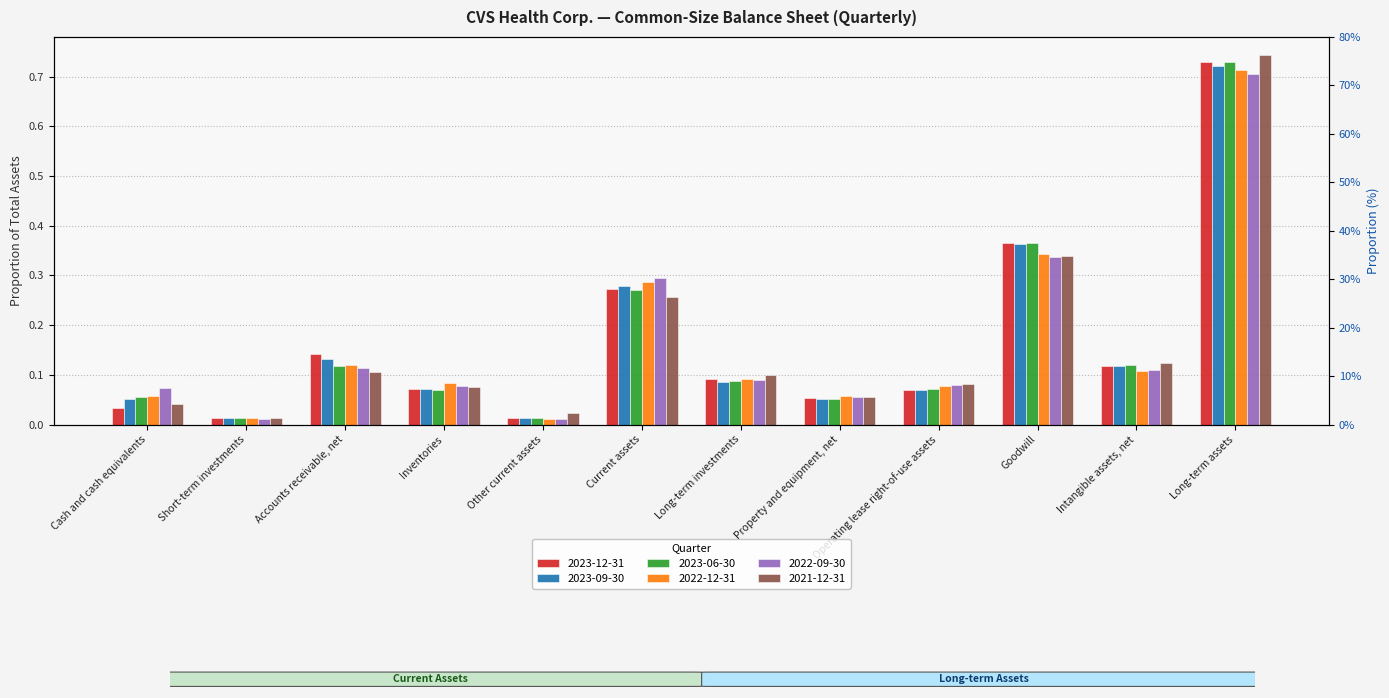

Reading left to right, transcribe all the data shown in this chart.

2023-12-31: Cash and cash equivalents=0.0	Short-term investments=0.0	Accounts receivable, net=0.1	Inventories=0.1	Other current assets=0.0	Current assets=0.3	Long-term investments=0.1	Property and equipment, net=0.1	Operating lease right-of-use assets=0.1	Goodwill=0.4	Intangible assets, net=0.1	Long-term assets=0.7
2023-09-30: Cash and cash equivalents=0.1	Short-term investments=0.0	Accounts receivable, net=0.1	Inventories=0.1	Other current assets=0.0	Current assets=0.3	Long-term investments=0.1	Property and equipment, net=0.1	Operating lease right-of-use assets=0.1	Goodwill=0.4	Intangible assets, net=0.1	Long-term assets=0.7
2023-06-30: Cash and cash equivalents=0.1	Short-term investments=0.0	Accounts receivable, net=0.1	Inventories=0.1	Other current assets=0.0	Current assets=0.3	Long-term investments=0.1	Property and equipment, net=0.1	Operating lease right-of-use assets=0.1	Goodwill=0.4	Intangible assets, net=0.1	Long-term assets=0.7
2022-12-31: Cash and cash equivalents=0.1	Short-term investments=0.0	Accounts receivable, net=0.1	Inventories=0.1	Other current assets=0.0	Current assets=0.3	Long-term investments=0.1	Property and equipment, net=0.1	Operating lease right-of-use assets=0.1	Goodwill=0.3	Intangible assets, net=0.1	Long-term assets=0.7
2022-09-30: Cash and cash equivalents=0.1	Short-term investments=0.0	Accounts receivable, net=0.1	Inventories=0.1	Other current assets=0.0	Current assets=0.3	Long-term investments=0.1	Property and equipment, net=0.1	Operating lease right-of-use assets=0.1	Goodwill=0.3	Intangible assets, net=0.1	Long-term assets=0.7
2021-12-31: Cash and cash equivalents=0.0	Short-term investments=0.0	Accounts receivable, net=0.1	Inventories=0.1	Other current assets=0.0	Current assets=0.3	Long-term investments=0.1	Property and equipment, net=0.1	Operating lease right-of-use assets=0.1	Goodwill=0.3	Intangible assets, net=0.1	Long-term assets=0.7